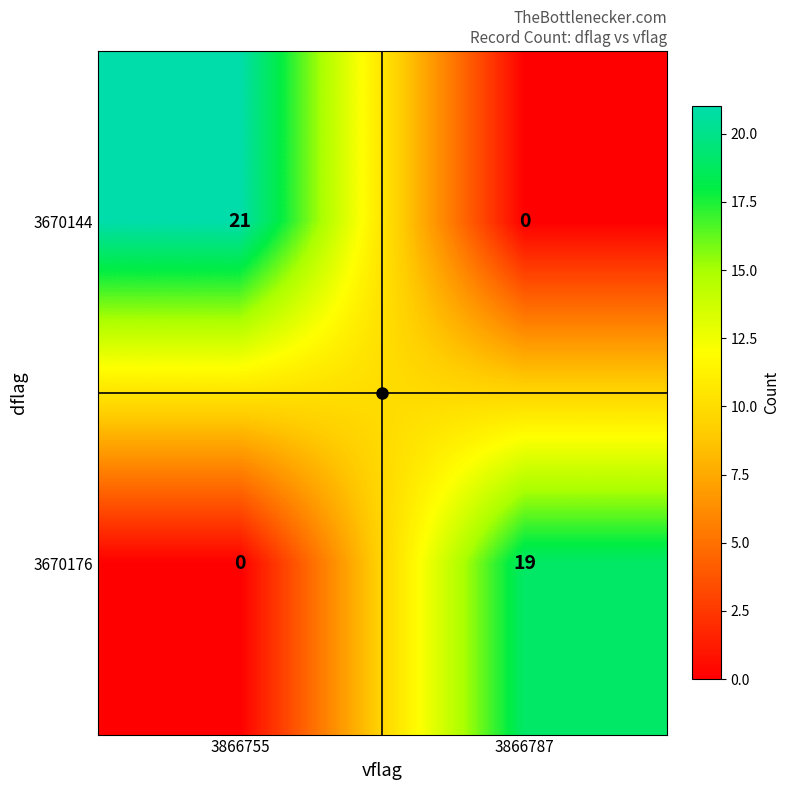

What is the greatest value displayed?

21